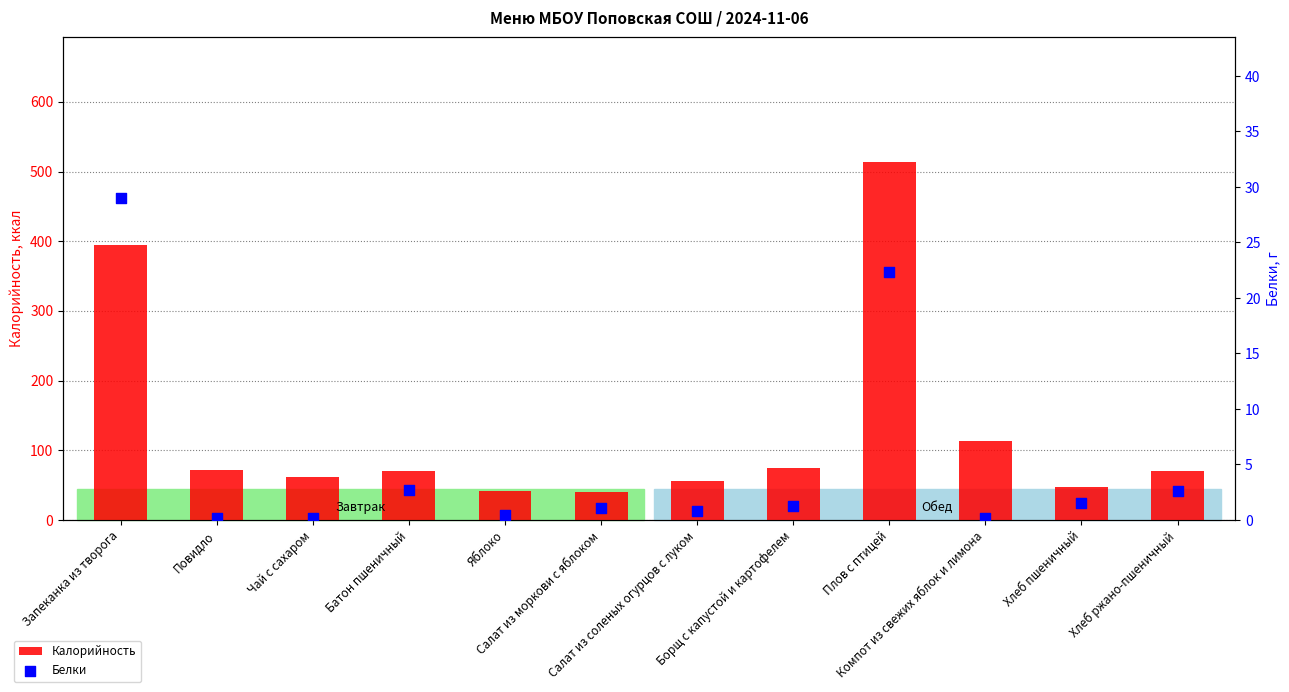

At which category is the sum across all series the highest?

Плов с птицей